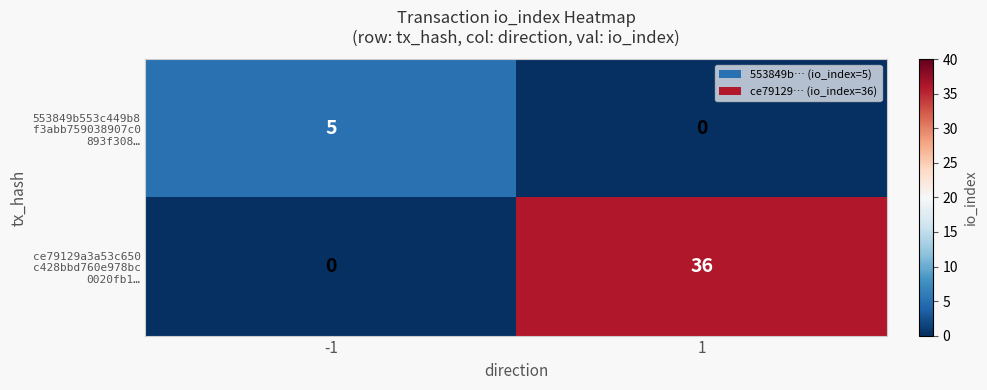

What is the total value across all series at -1?

5